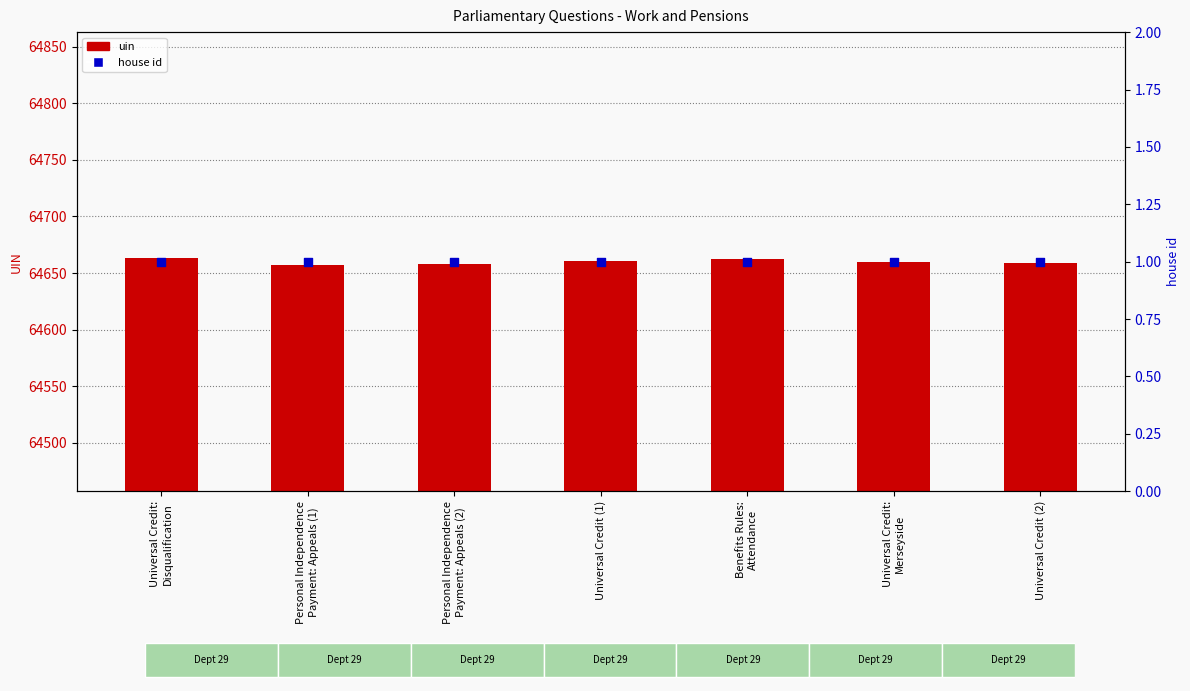

Which series reaches the minimum Y coordinate?

house id